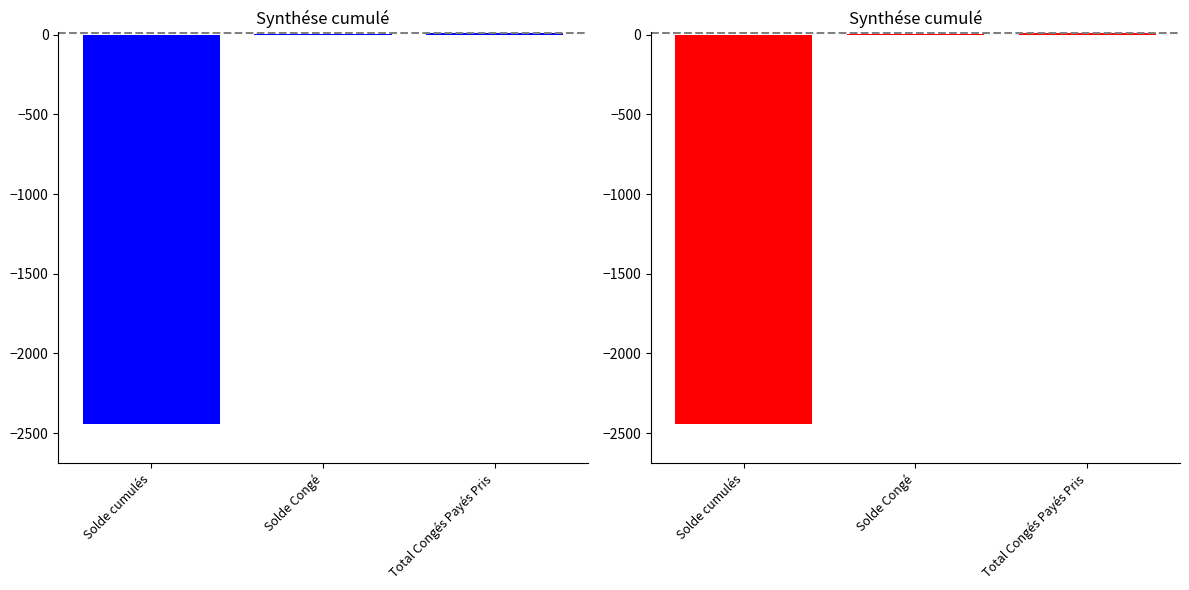

Are the bars horizontal?

No